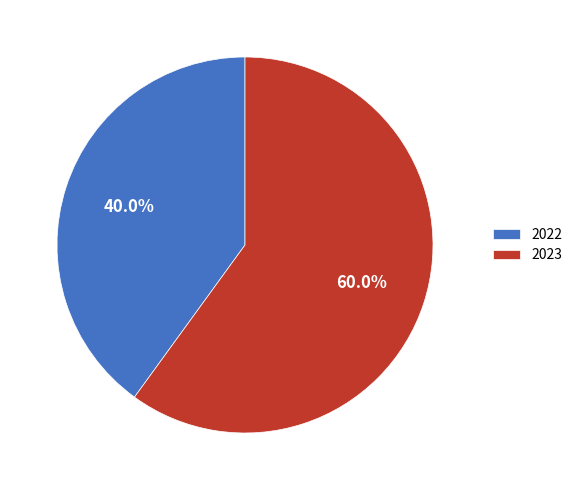

Which slice is the smallest?

2022